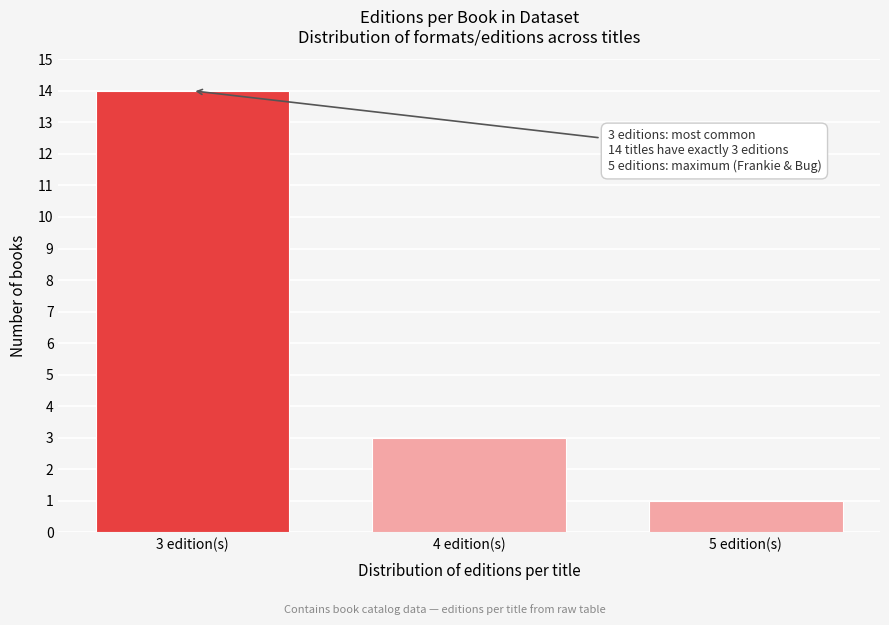

Reading left to right, extract all data points from this chart.

14	3	1